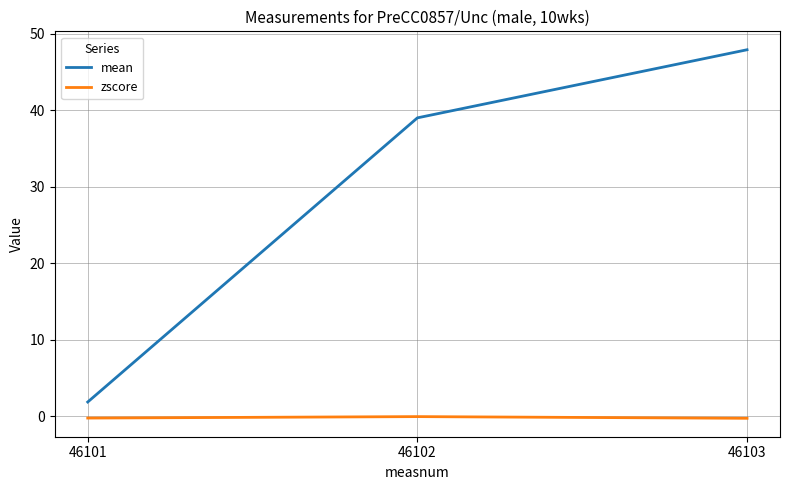

Rank the series by their maximum value, from highest to lowest.

mean, zscore